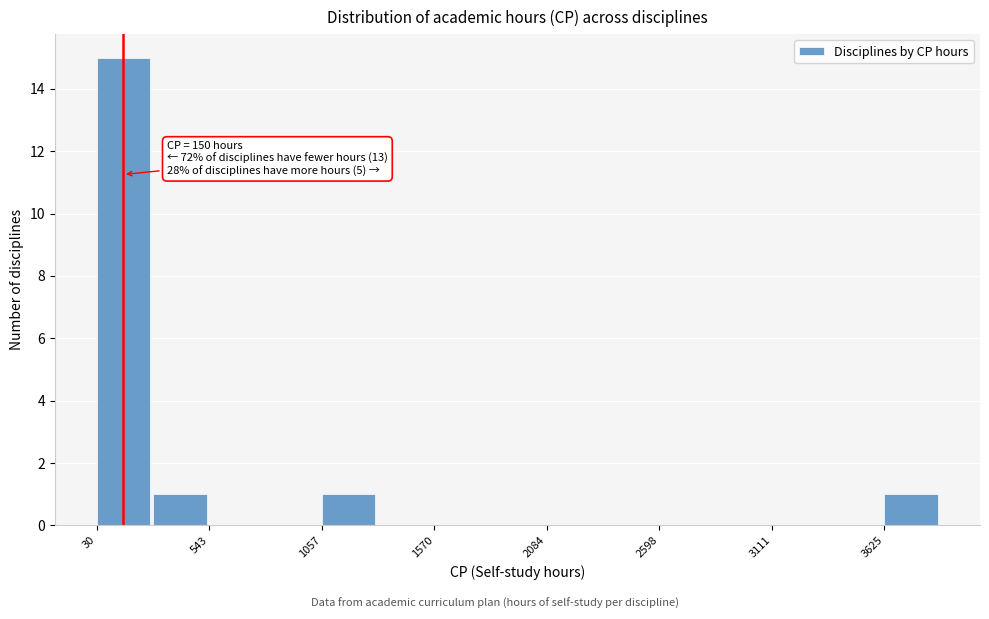

Read against the x-axis, roughly where is the centre of the tallest bar?

200